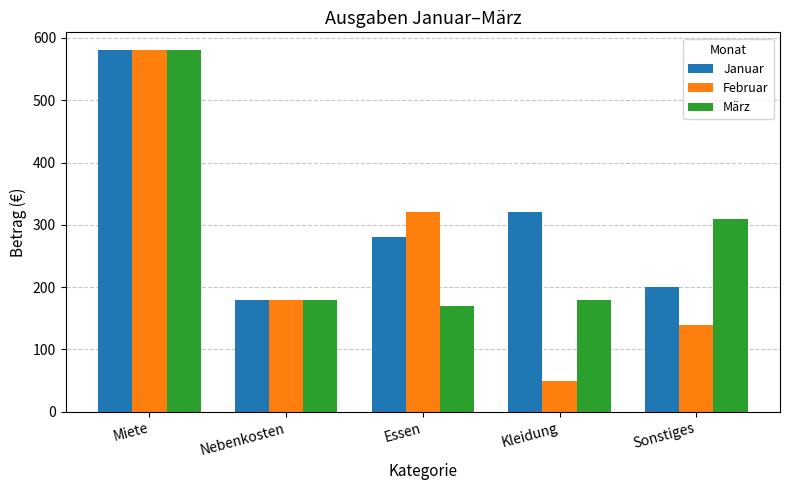

Reading right to left, list all the values displayed in this chart.

Januar: 200	320	280	180	580
Februar: 140	50	320	180	580
März: 310	180	170	180	580